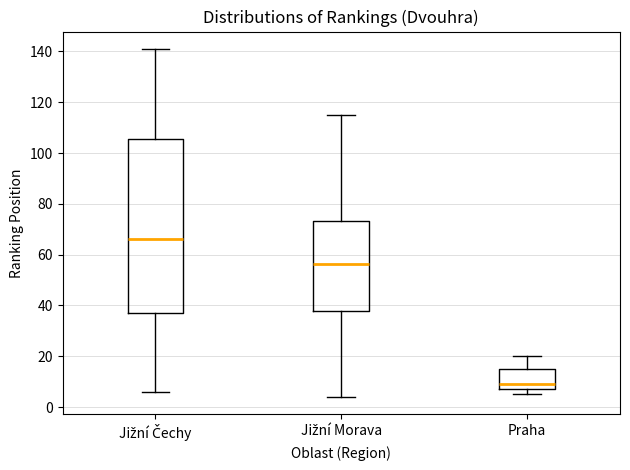

Which box is the tallest, from its lower edge to its upper edge?

Jižní Čechy